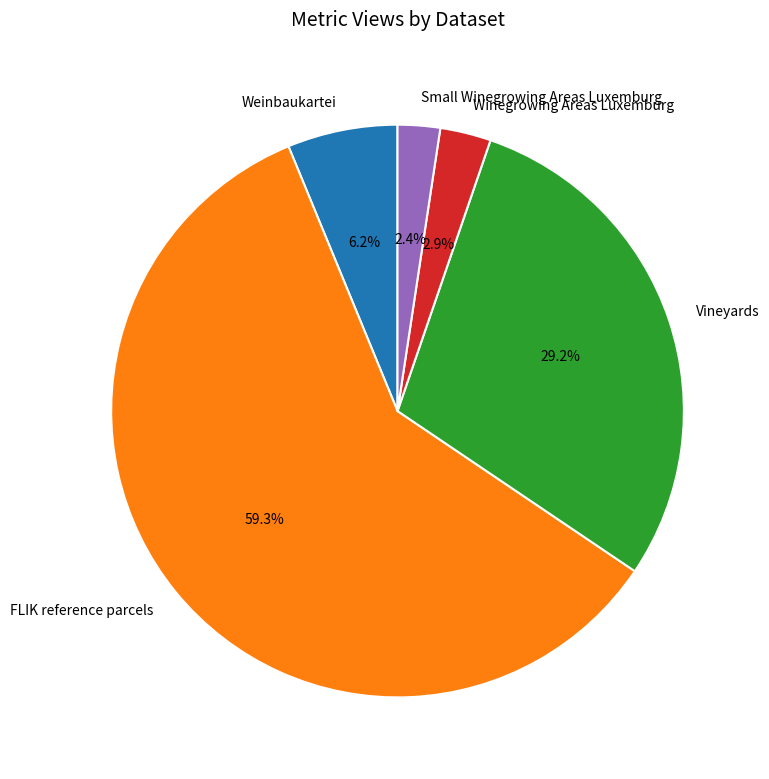

Is the sum of Weinbaukartei and Winegrowing Areas Luxemburg greater than half?

No